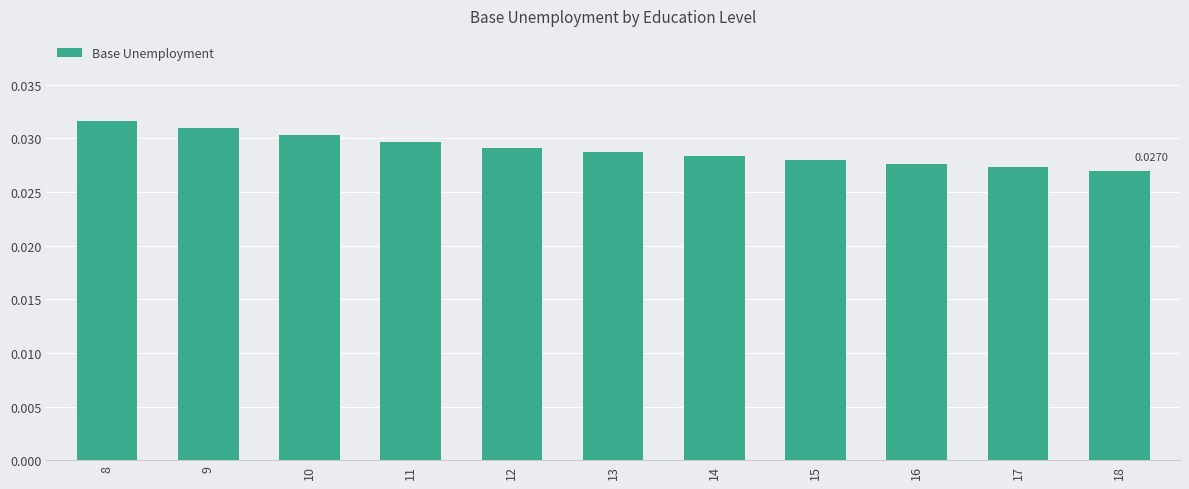

What is the sum of all values?

0.3